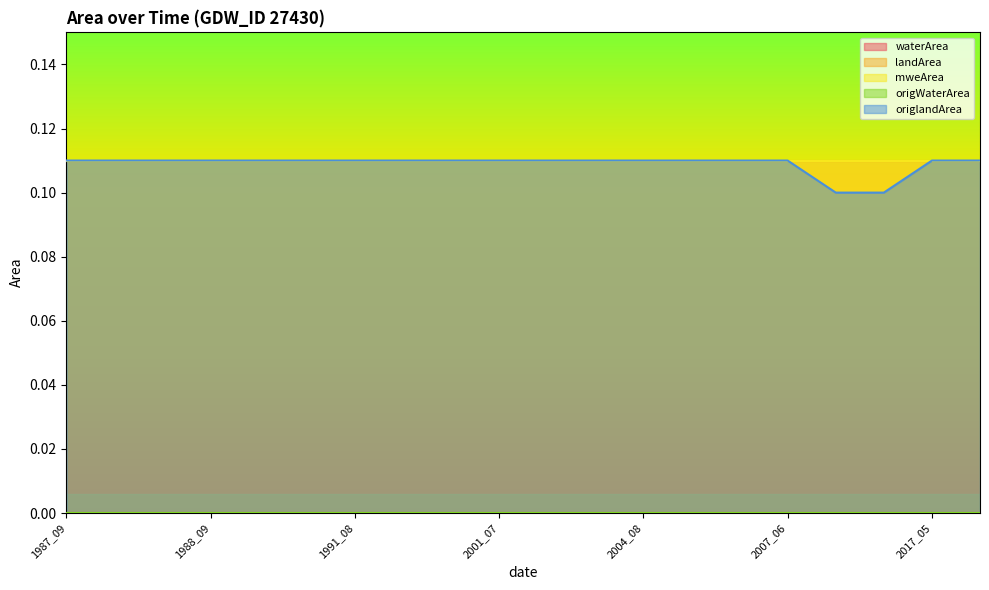

Which category has the lowest value in the mweArea series?

1987_09